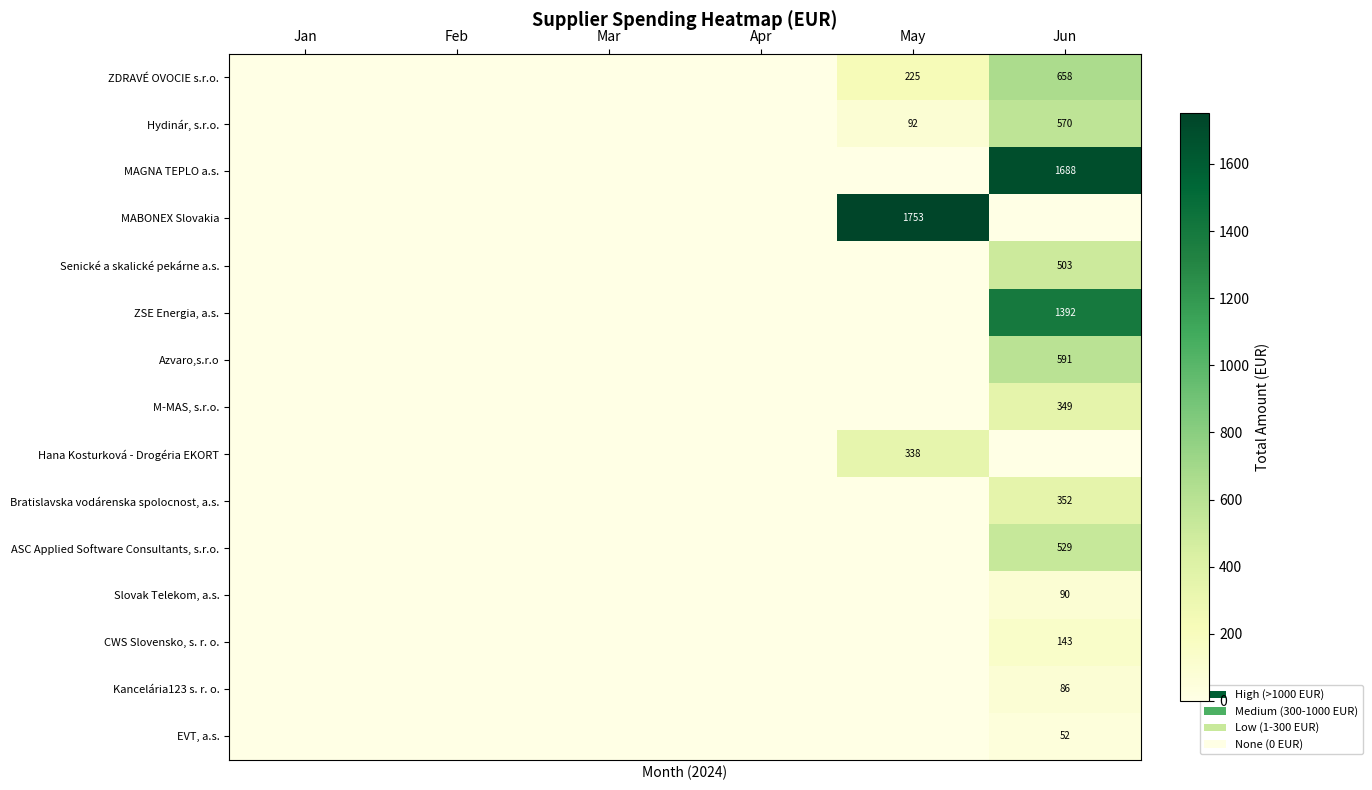

At how many categories does at least one series exceed 1522?

2